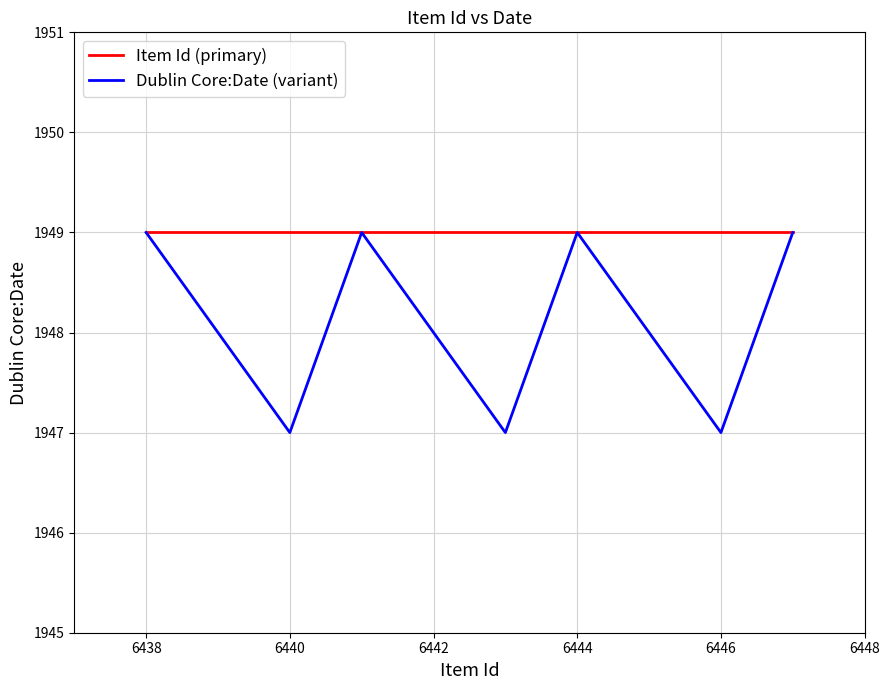

Which series has the largest total across all categories?

Item Id (primary)